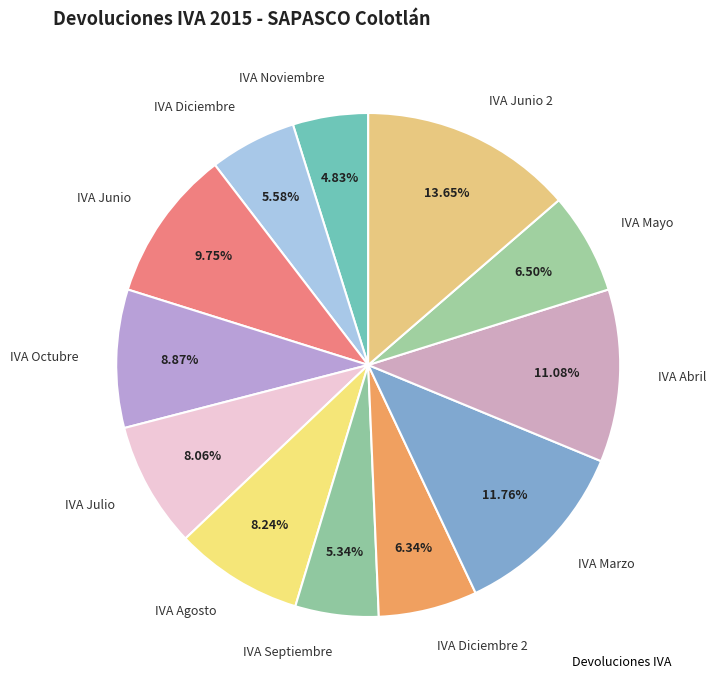

Which slice is the largest?

IVA Junio 2